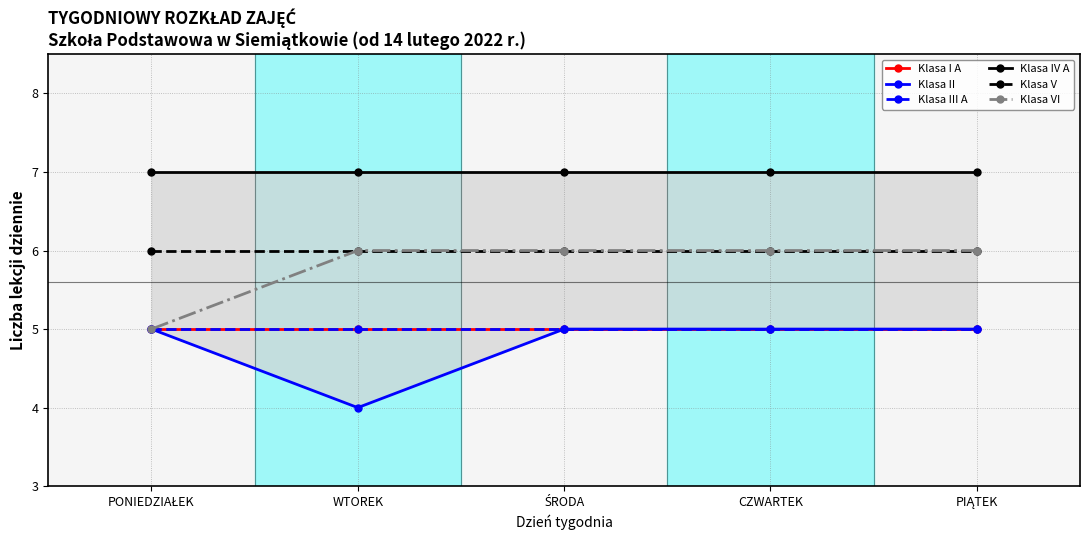

True or false: Klasa V and Klasa IV A cross at least once.

False